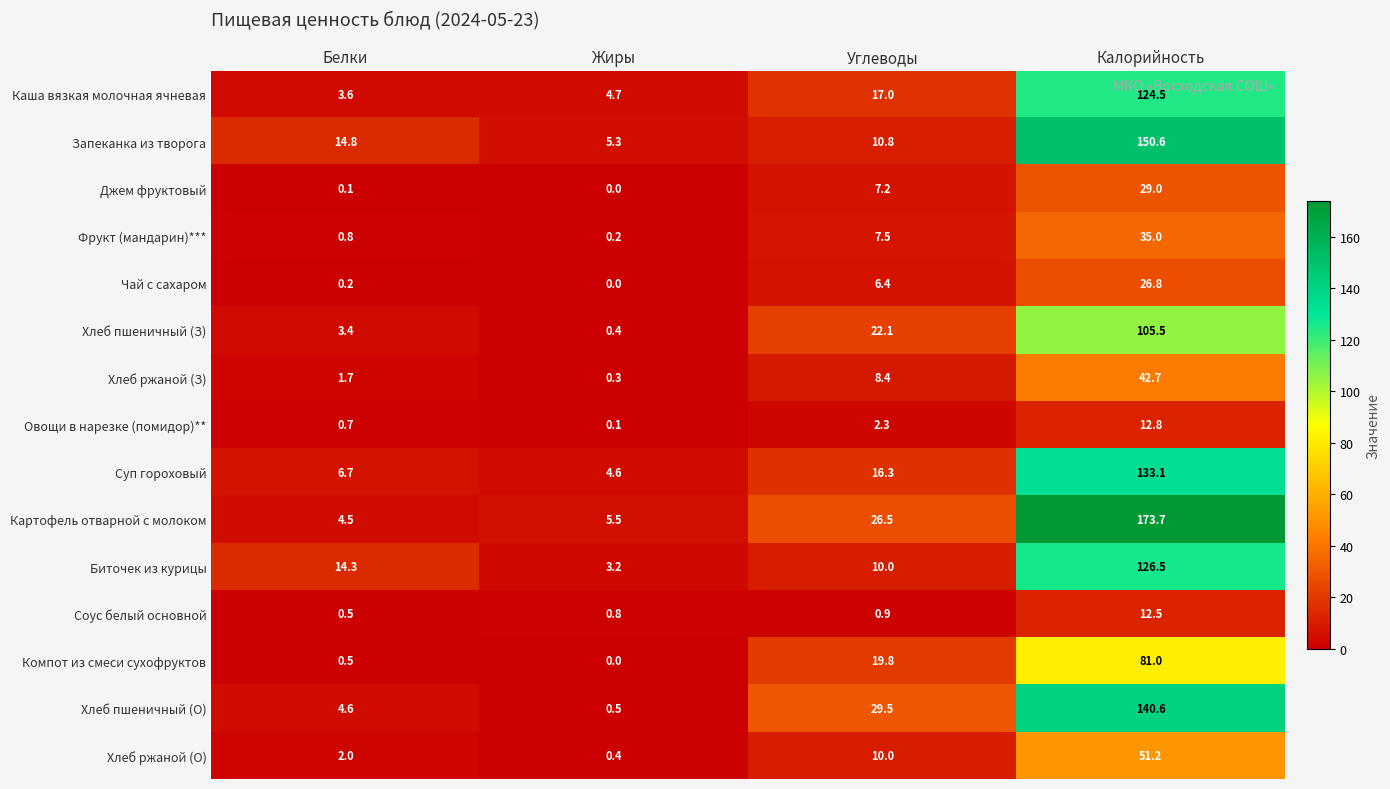

What is the sum of all Соус белый основной values?

14.7